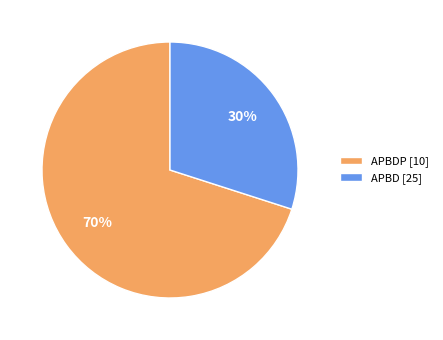

Does APBDP [10] account for over 50% of the chart?

Yes